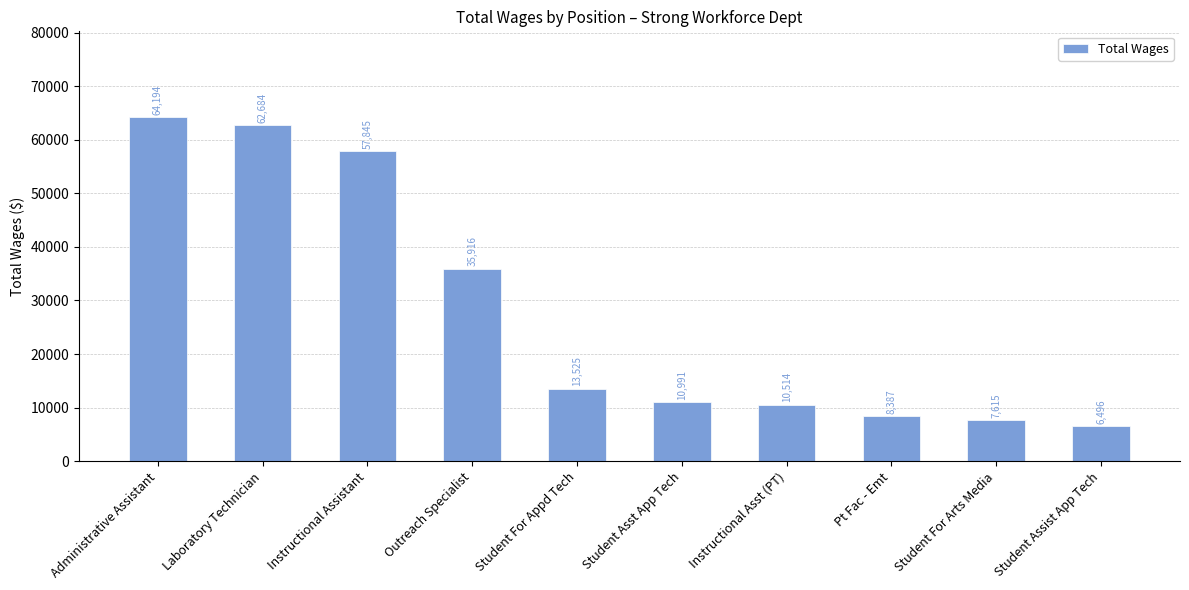

What is the difference between the second highest and minimum values?

56188